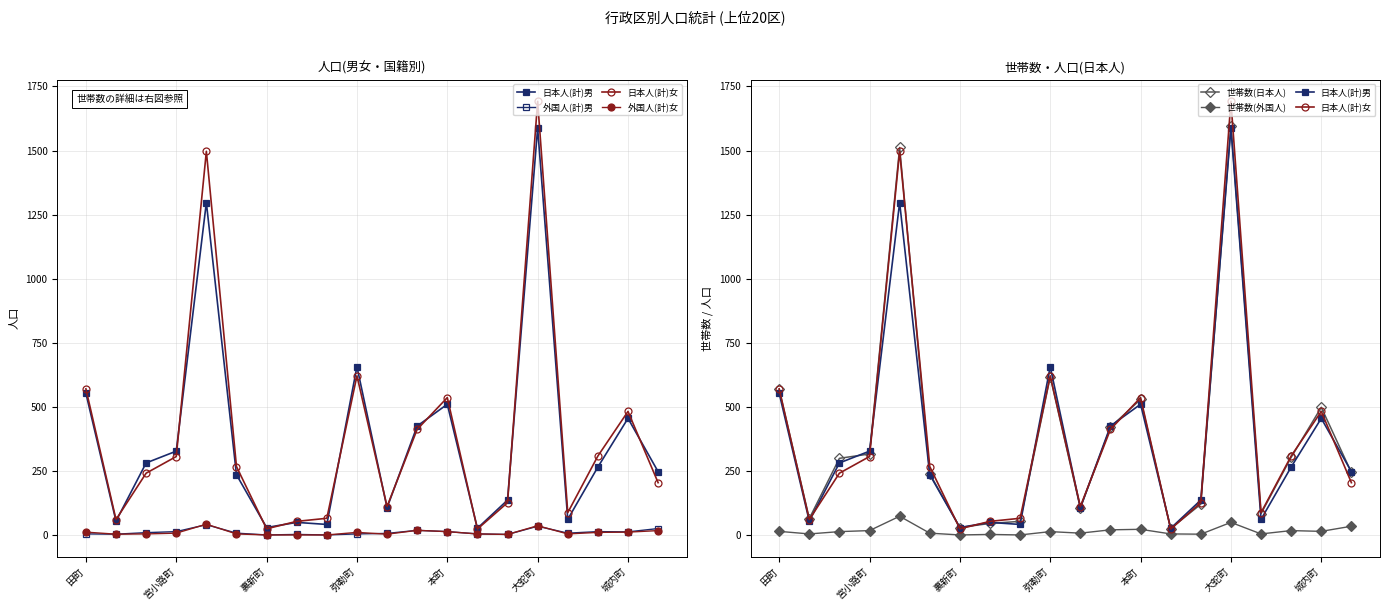

Between 11 and 15, which series saw the biggest shift?

日本人(計)女